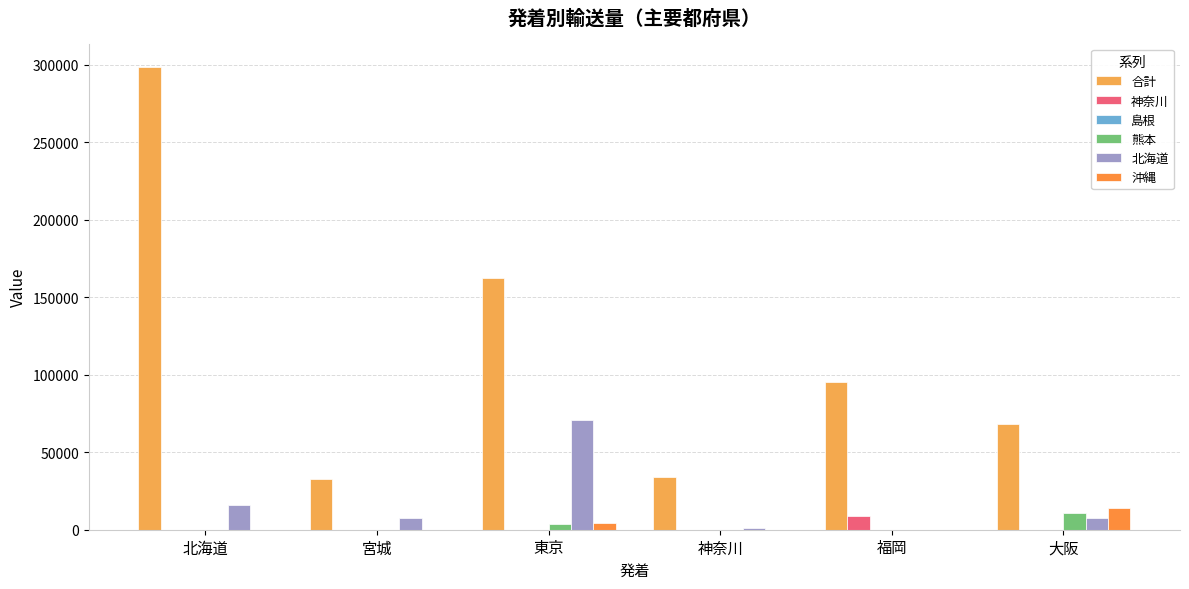

Are the bars horizontal?

No